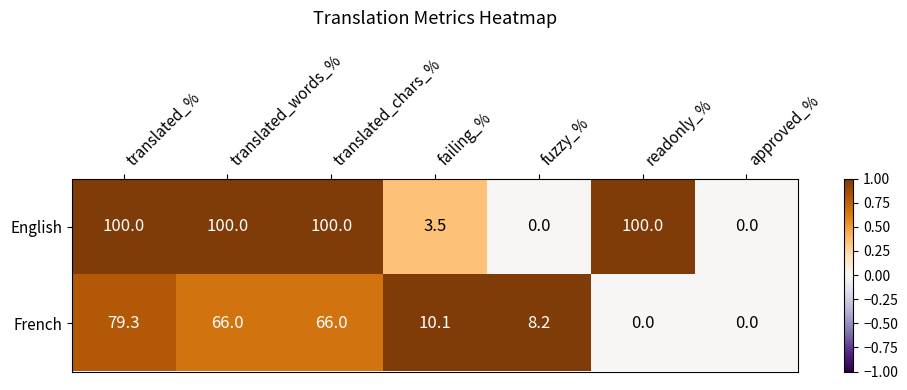

Is the value of French at translated_% greater than the value of English at translated_chars_%?

No